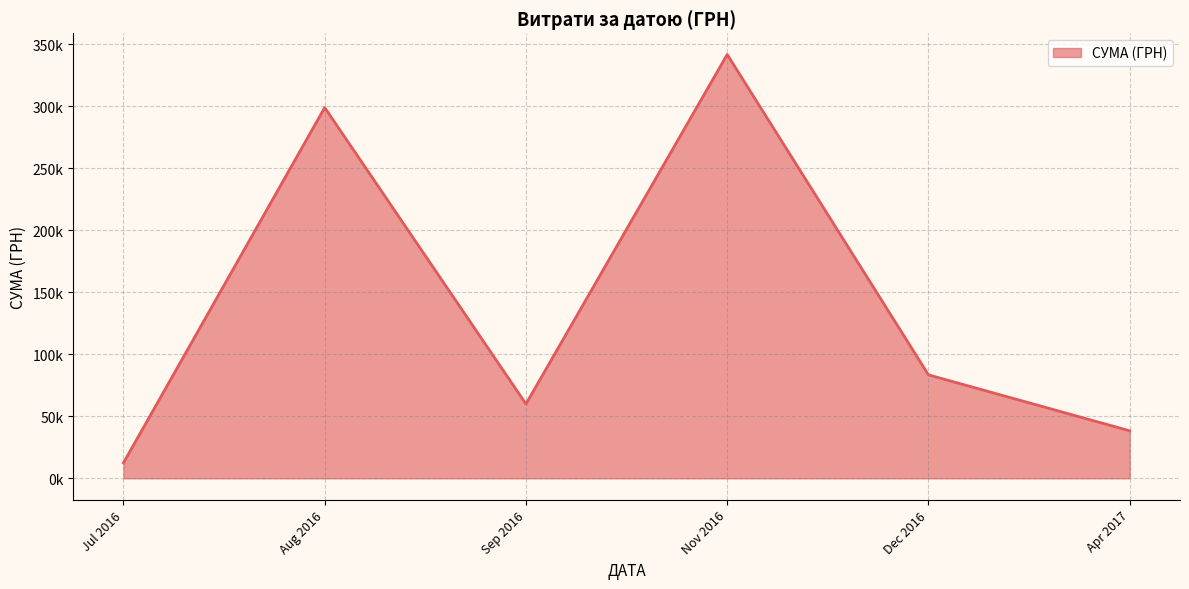

Does the chart display data point markers on the line(s)?

No